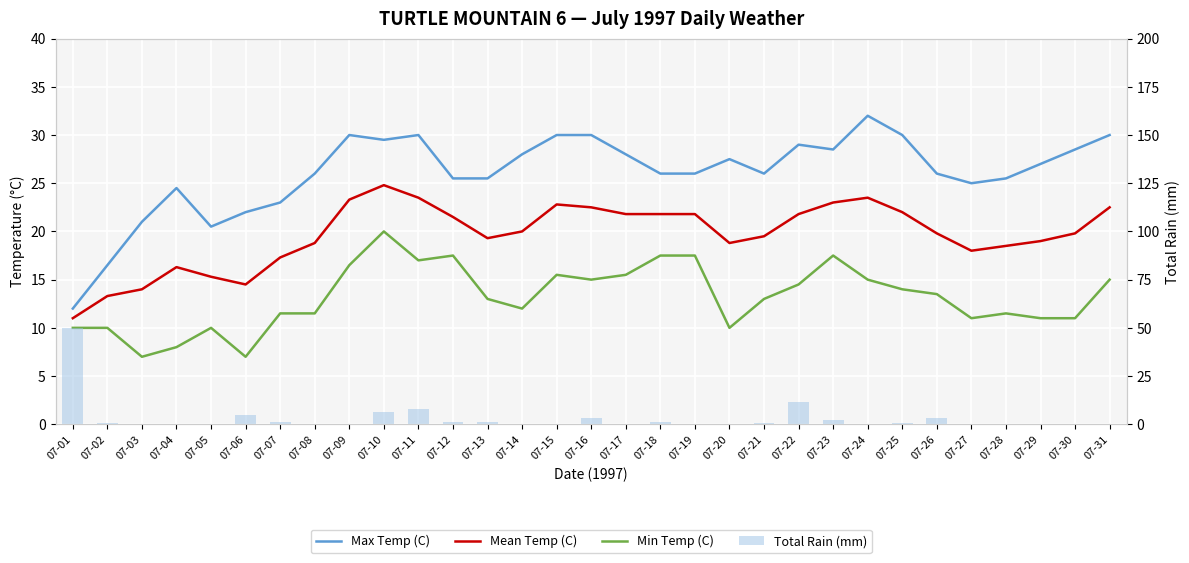

The Mean Temp (C) series shows 19.8 at 07-30. True or false?

True